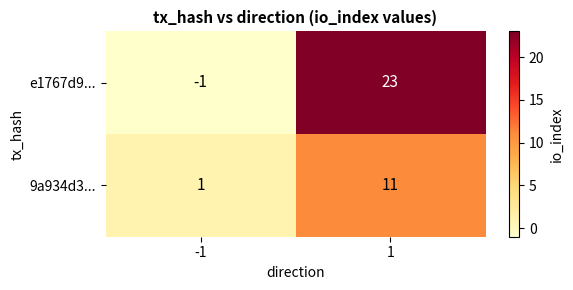

Reading right to left, transcribe all the data shown in this chart.

e1767d9...: 1=23	-1=-1
9a934d3...: 1=11	-1=1